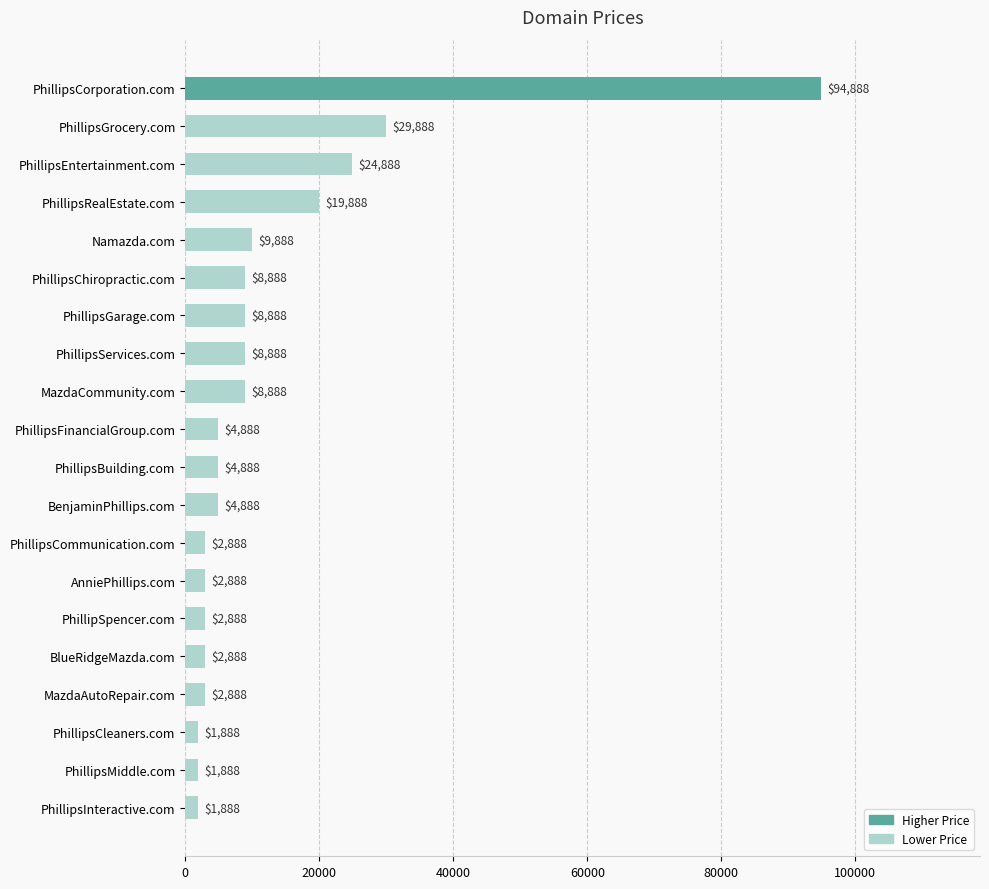

The value at PhillipsCommunication.com is 2888. True or false?

True